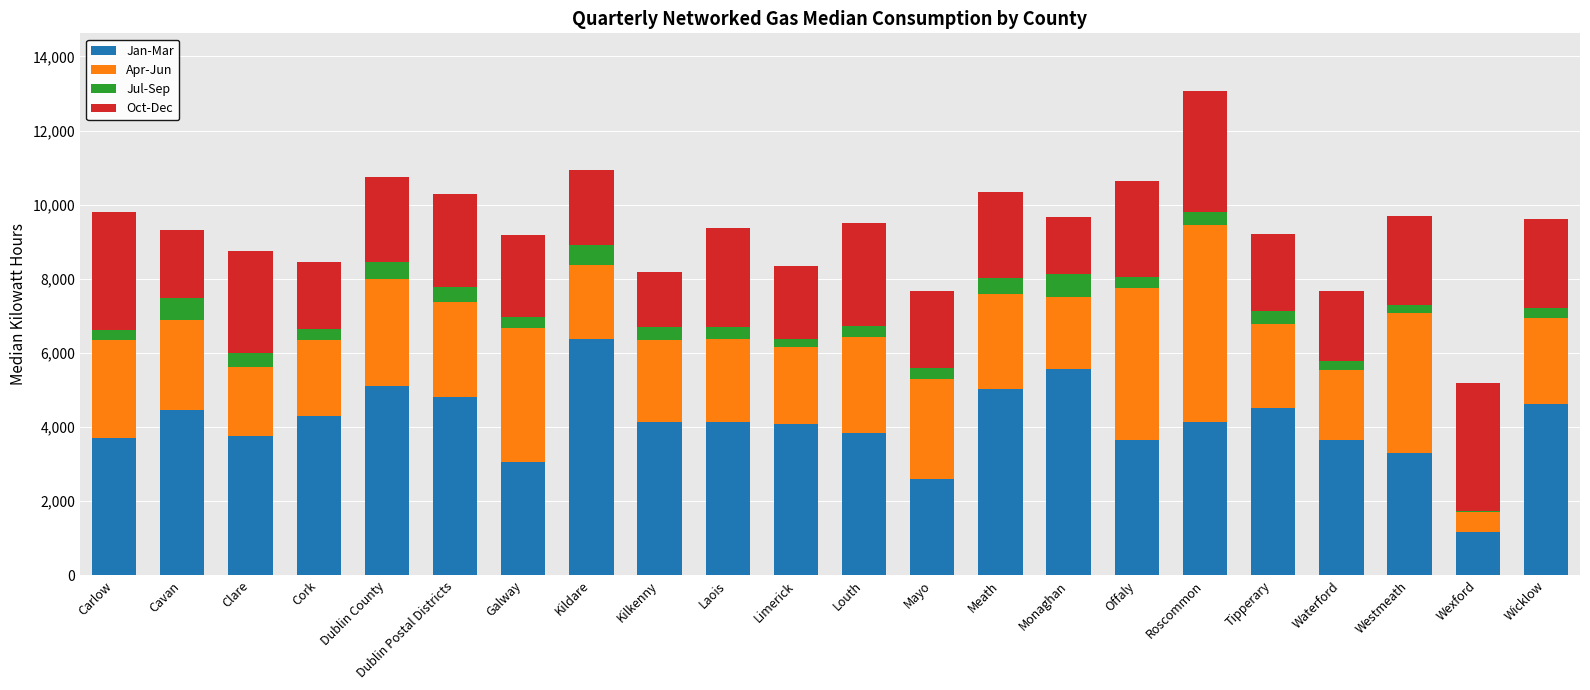

What is the average value of the Jan-Mar series?

4088